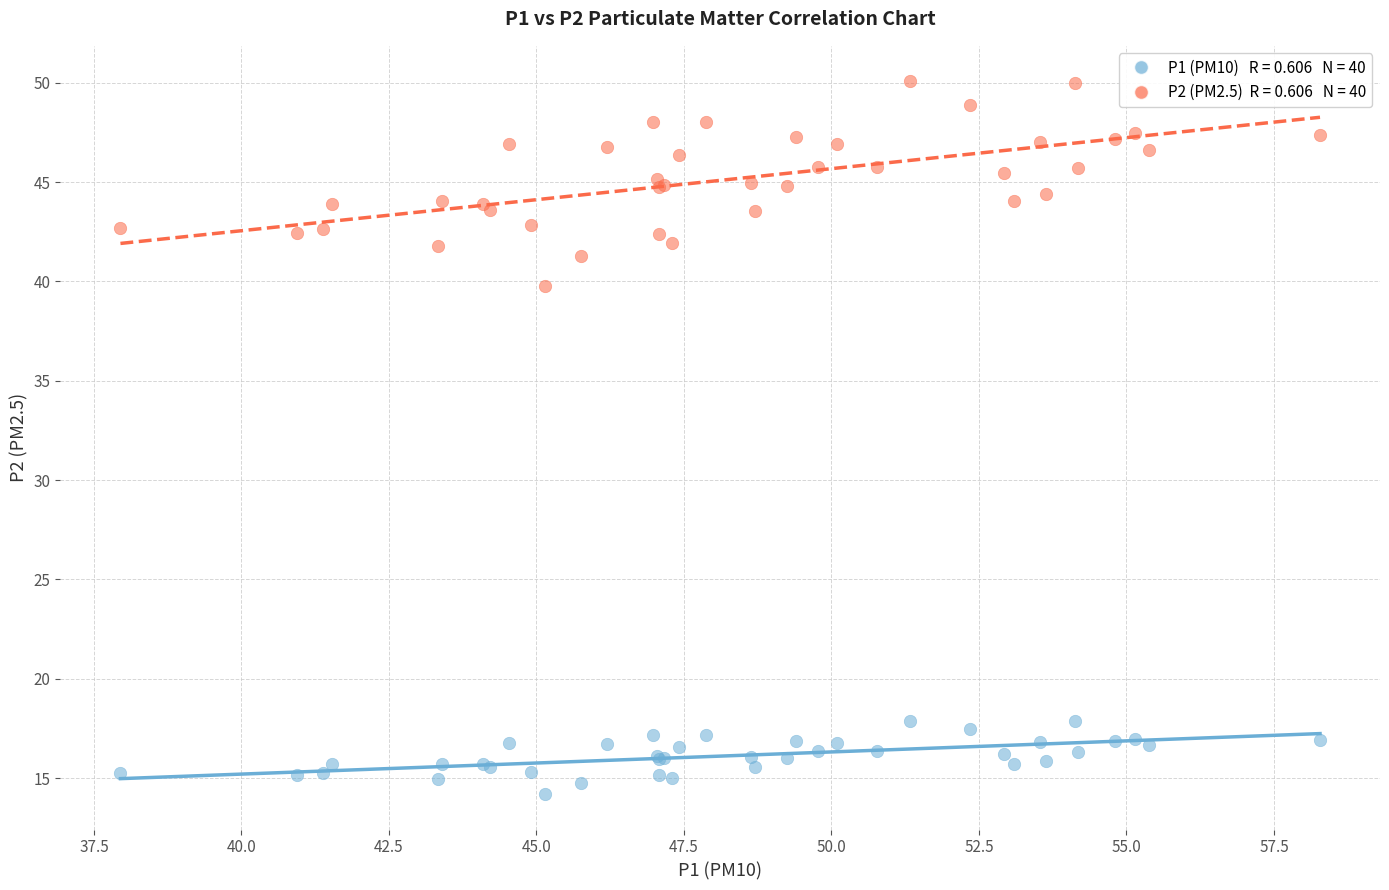

Across all series, what Y value is closest to 32?

39.8